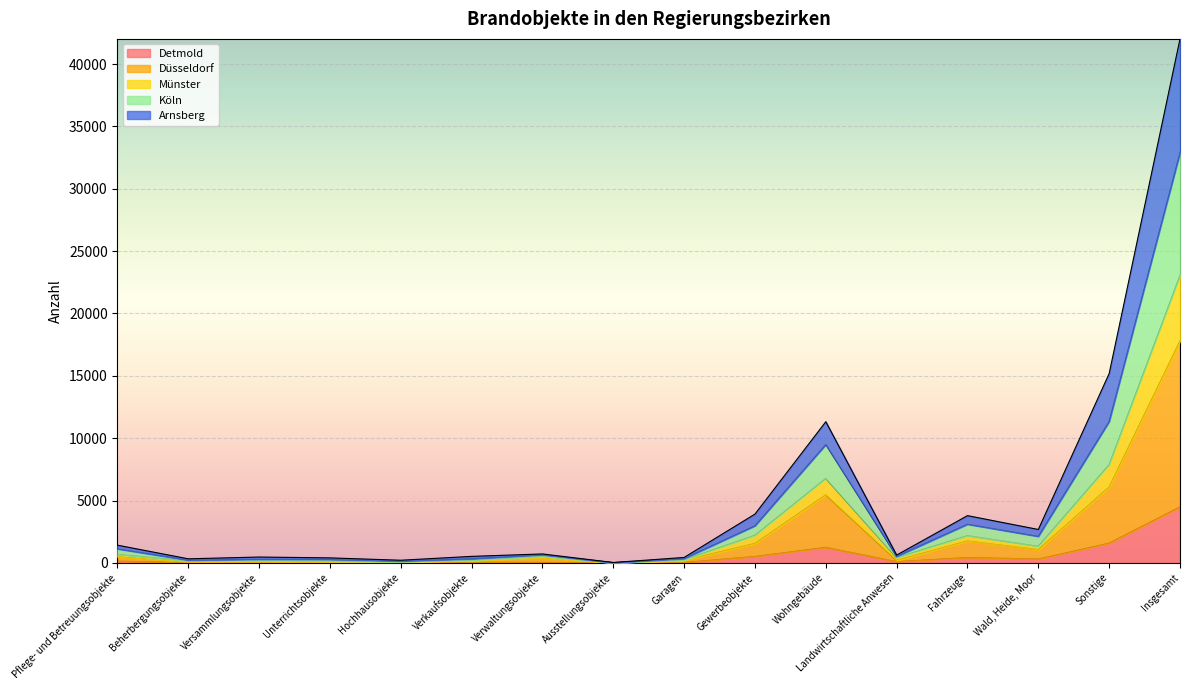

True or false: Münster and Arnsberg intersect in this chart.

False